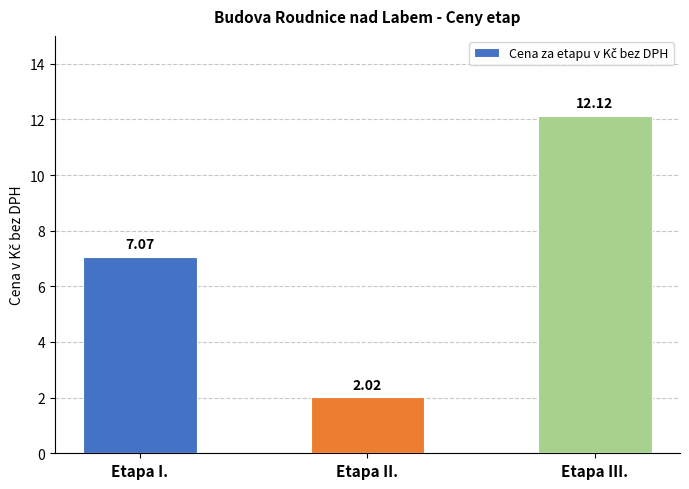

How many categories are shown in the chart?

3